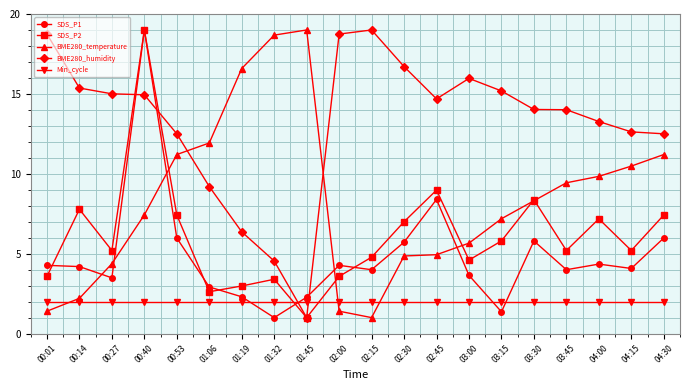

Is the value of SDS_P1 at 00:27 greater than the value of BME280_temperature at 03:45?

No